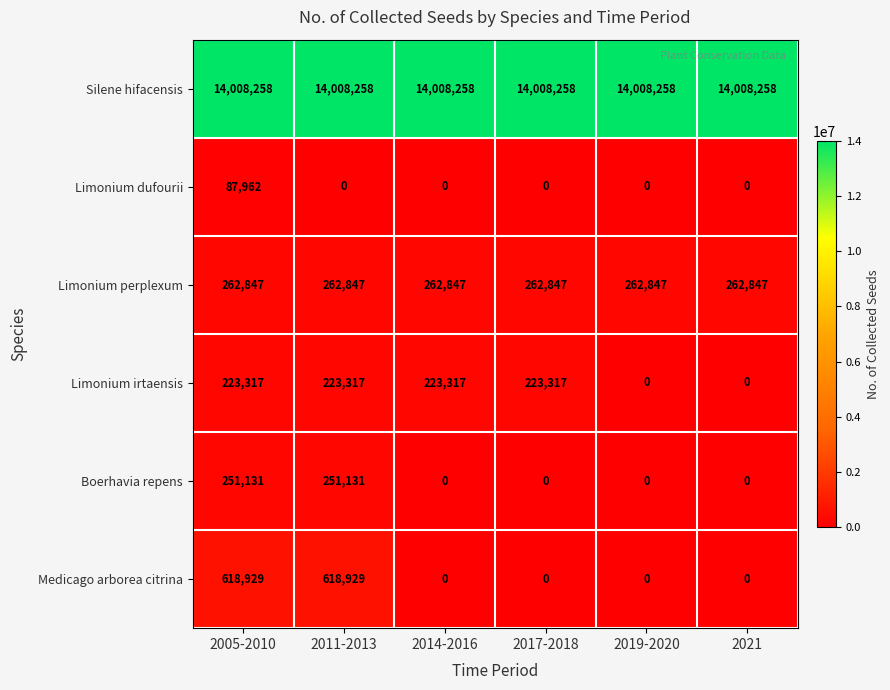

What is the difference between the highest and lowest values at 2005-2010?

13920296